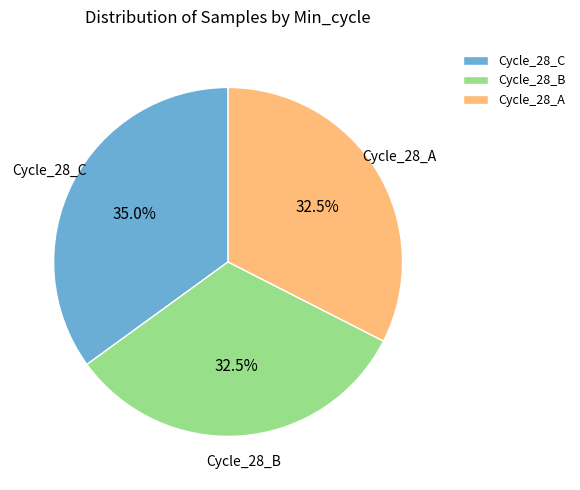

What percentage do Cycle_28_A and Cycle_28_C together represent?

67.5%